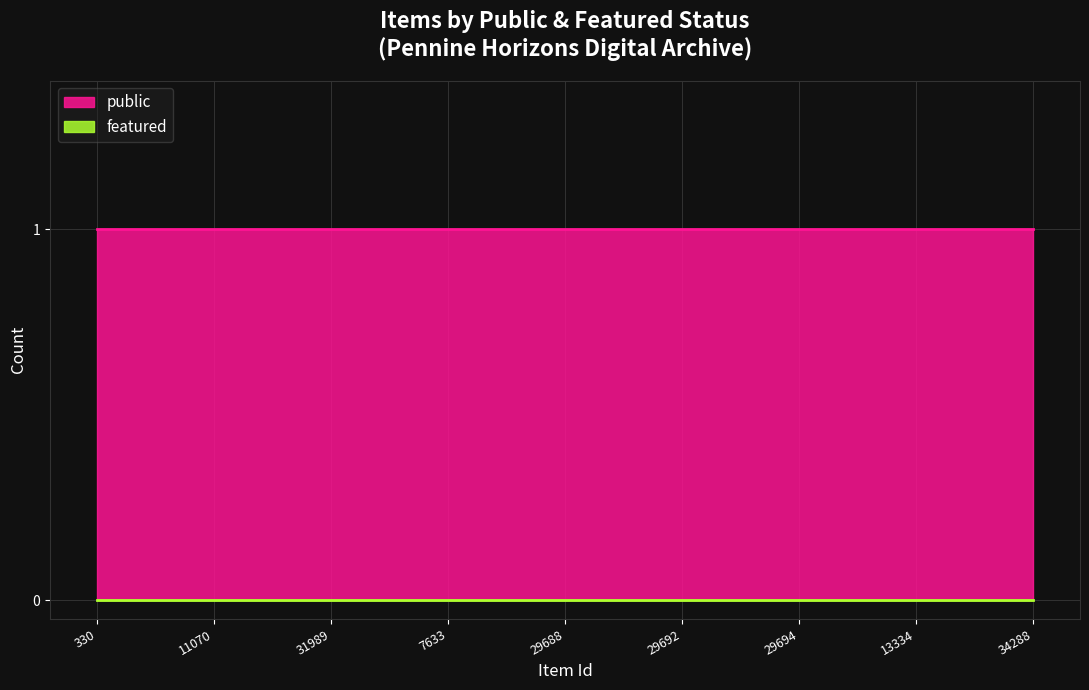

At how many categories does at least one series exceed 0?

9